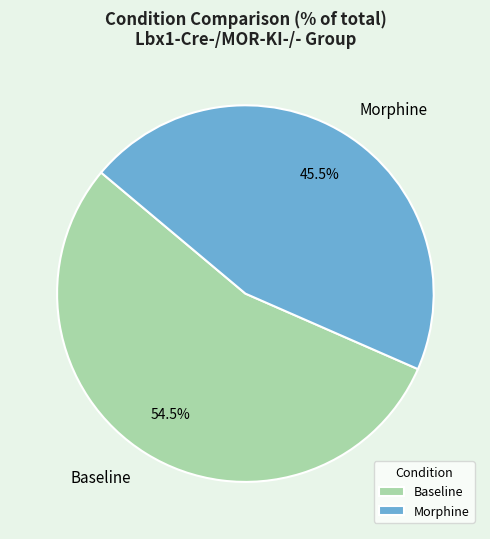

To the nearest percent, what percentage of the pie is Morphine?

46%